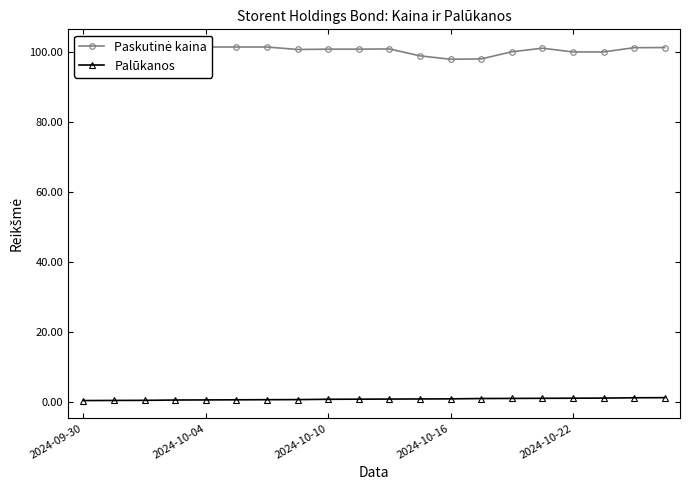

Is this an area chart (filled region under the line)?

No